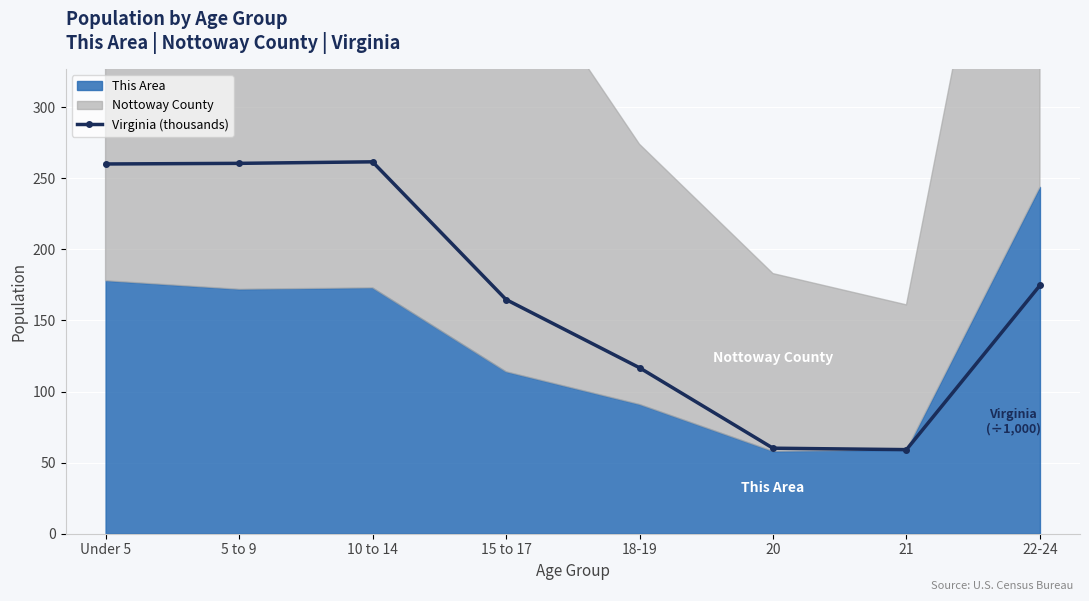

The value at 20 is 60.2. True or false?

True